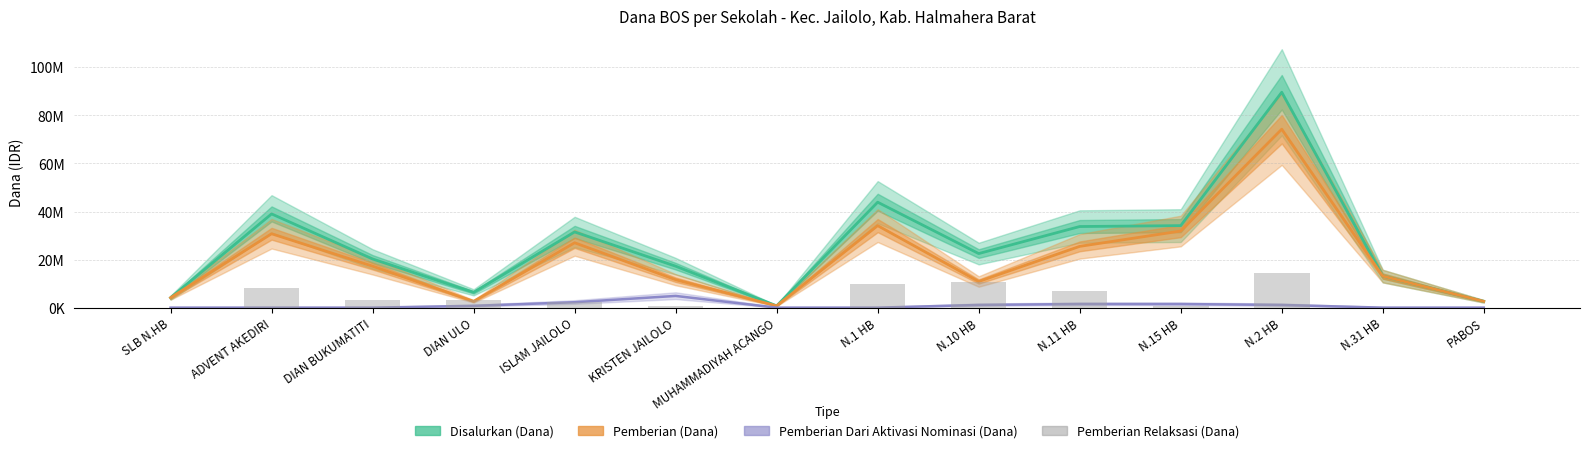

Count the number of data series in this chart.

4